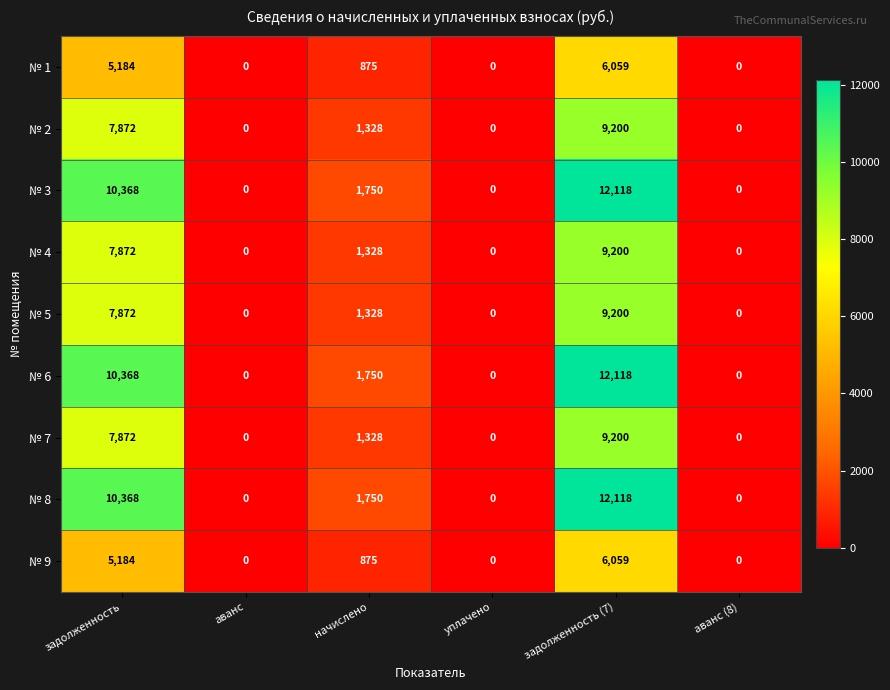

What is the difference between the № 2 values at аванс and задолженность?

7872